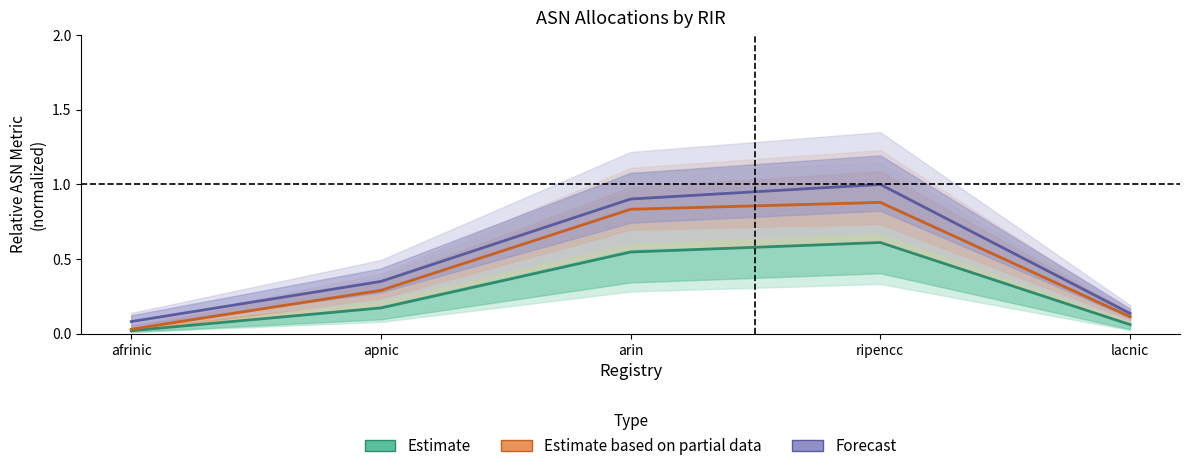

Where is Estimate nearest to the value 0?

afrinic